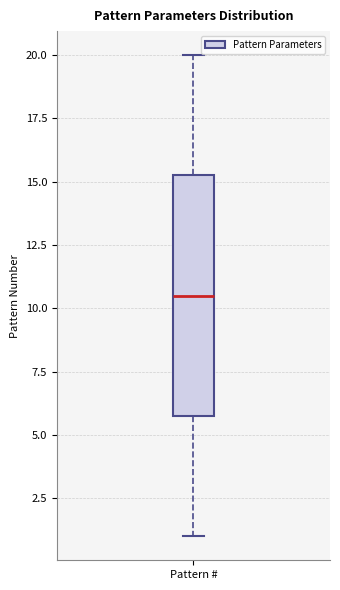

Read this box plot against the y-axis: the position of the median line, the range covered by the box, and the ends of both whiskers. The values are not printed on the chart, so give them approximately, as read against the axis.

median 10.5, box 6.0 to 15.5, whiskers 1.0 to 20.0